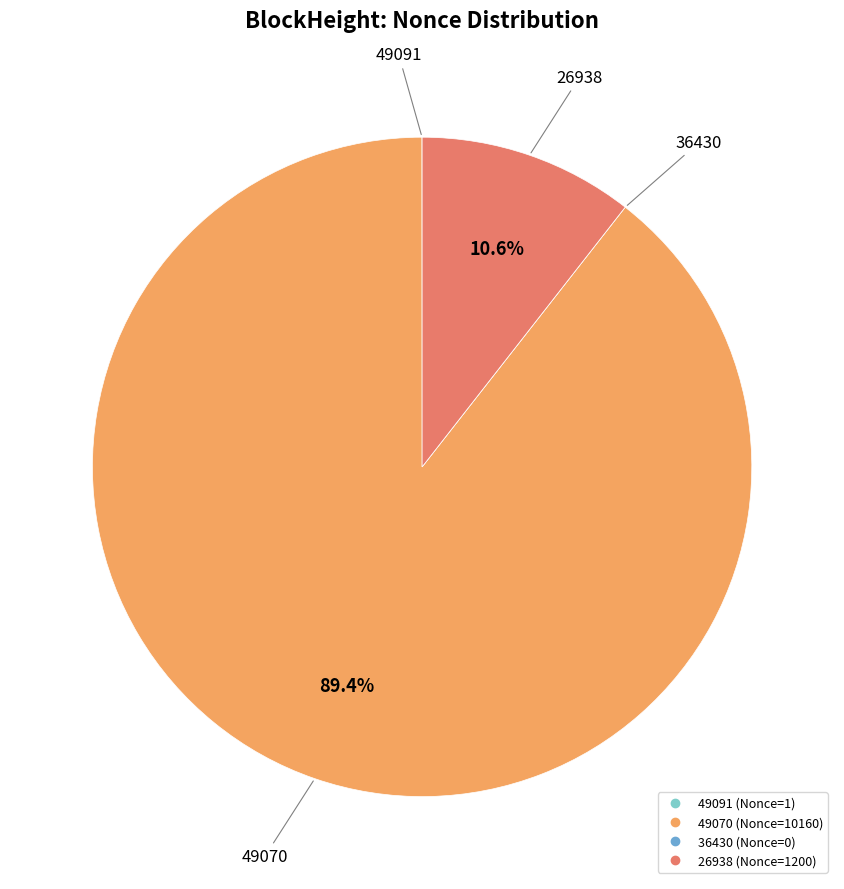

To the nearest percent, what percentage of the pie is 26938?

11%